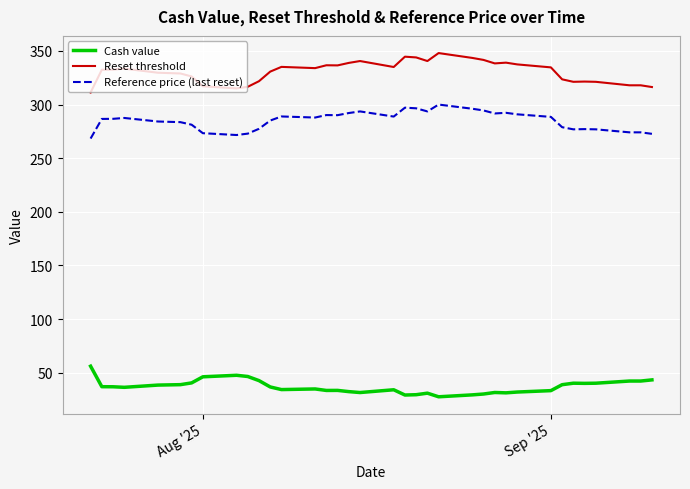

Which series has the largest total across all categories?

Reset threshold